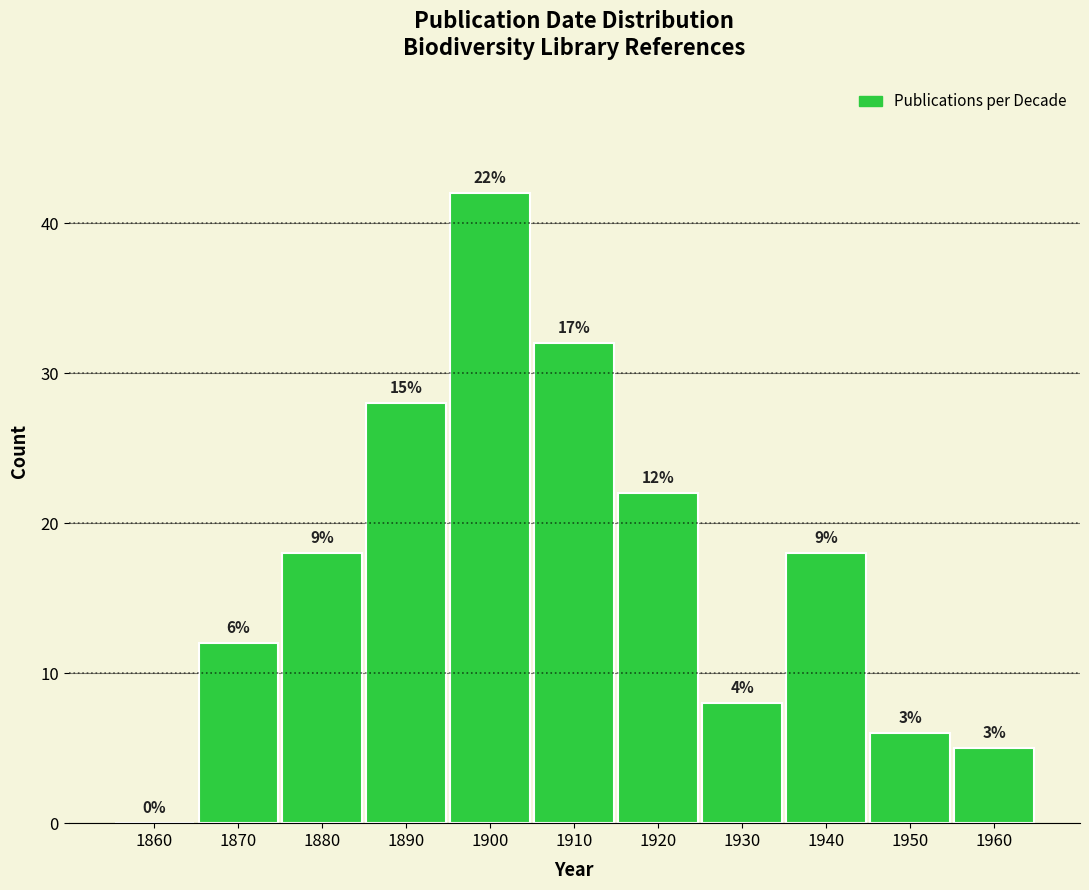

Are the bars horizontal?

No